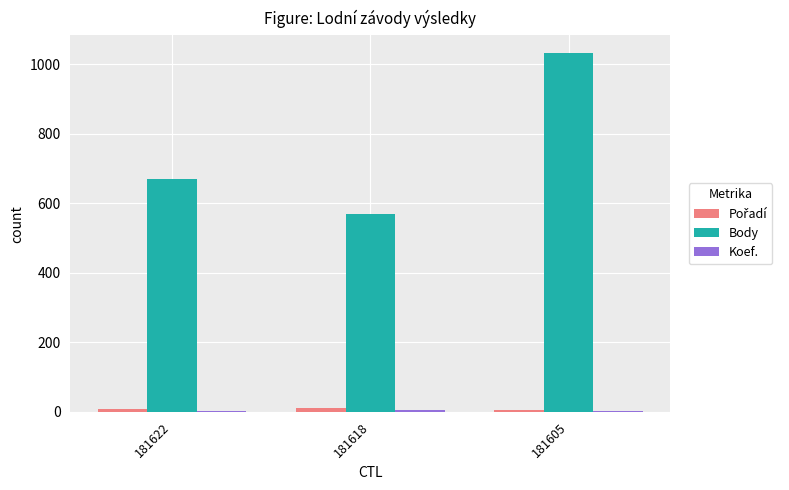

The value of Body at 181605 is 1032. True or false?

True